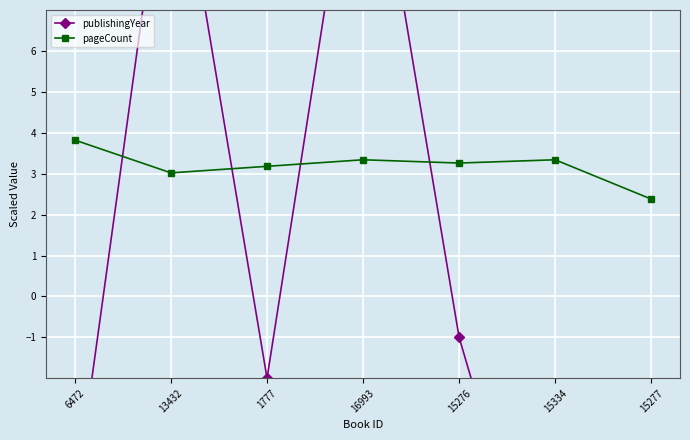

Reading left to right, transcribe all the data shown in this chart.

publishingYear: -5.0	12.0	-2.0	13.0	-1.0	-9.0	-6.0
pageCount: 3.8	3.0	3.2	3.3	3.3	3.3	2.4